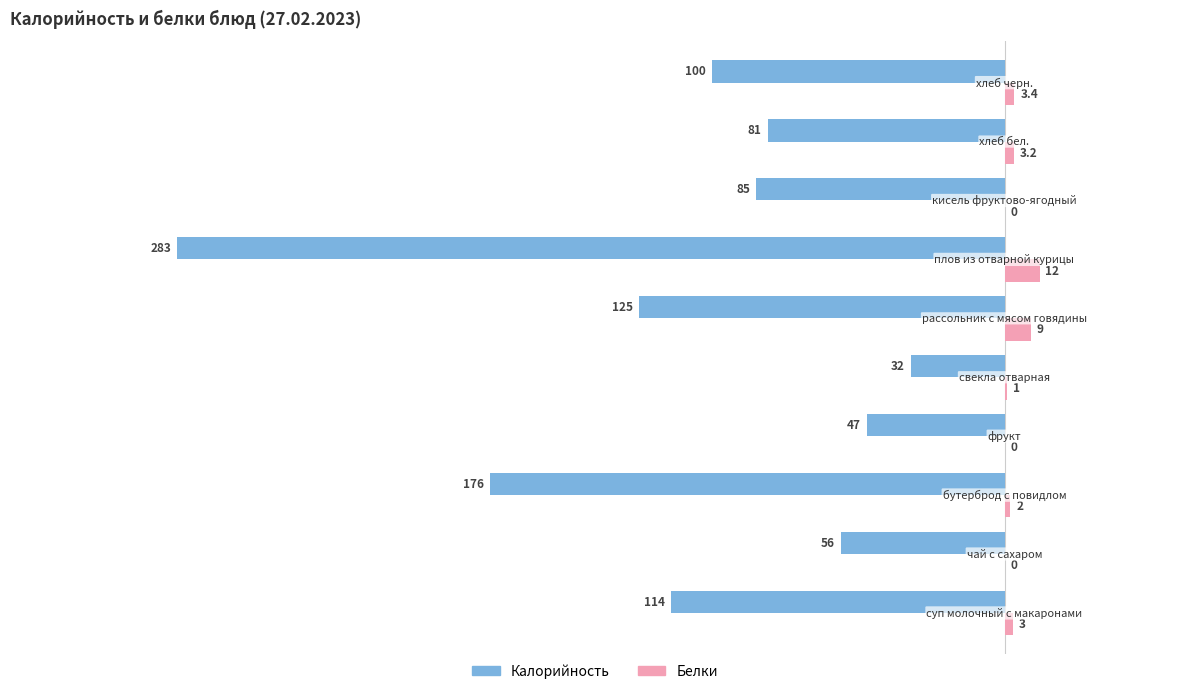

Which series has the largest total across all categories?

Белки